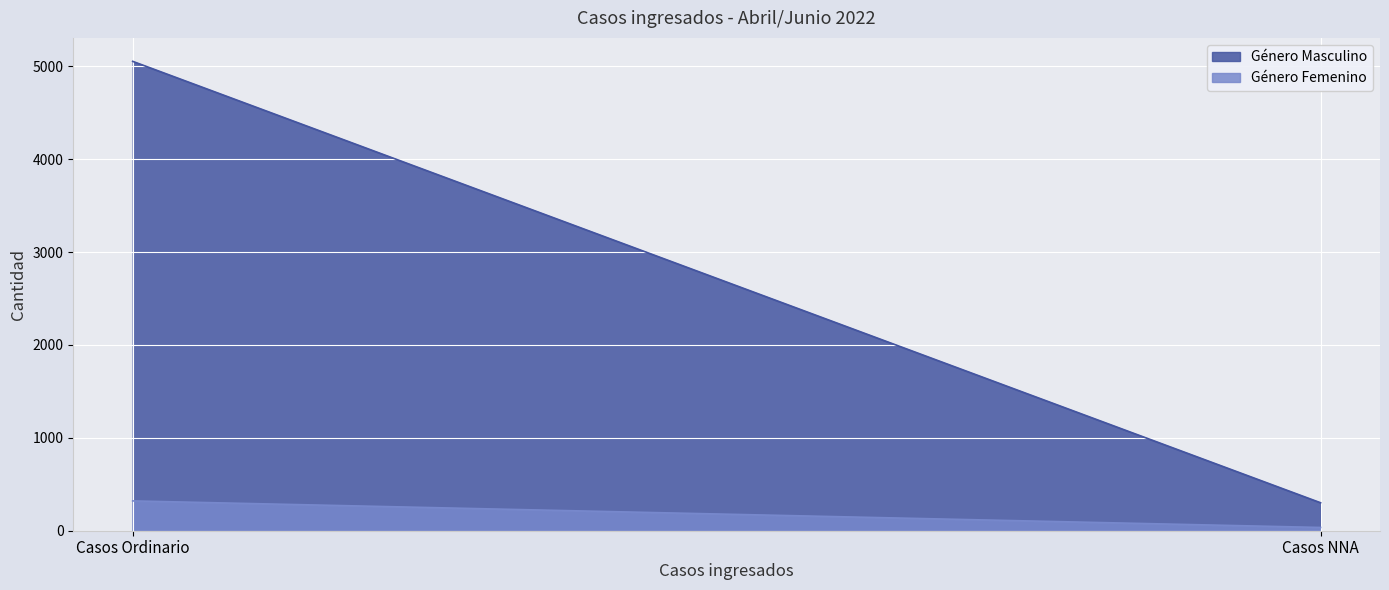

What is the greatest value displayed?

5054